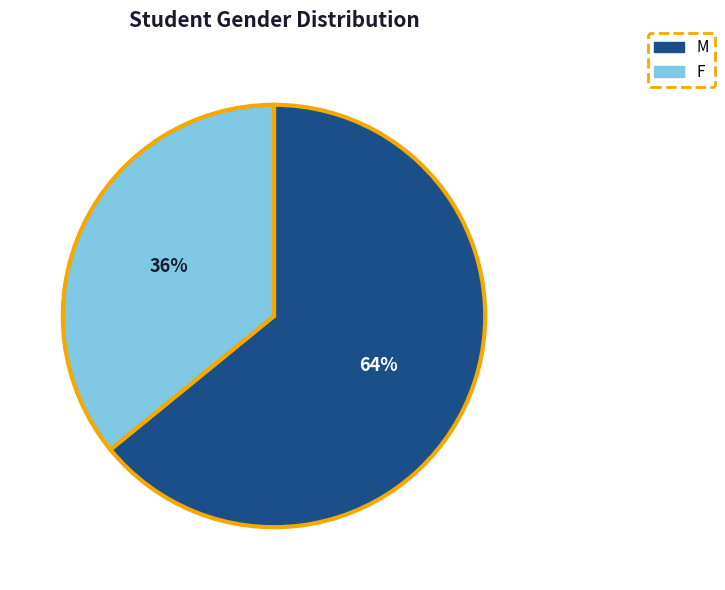

Approximately how many times larger is the value at F compared to M?

0.6